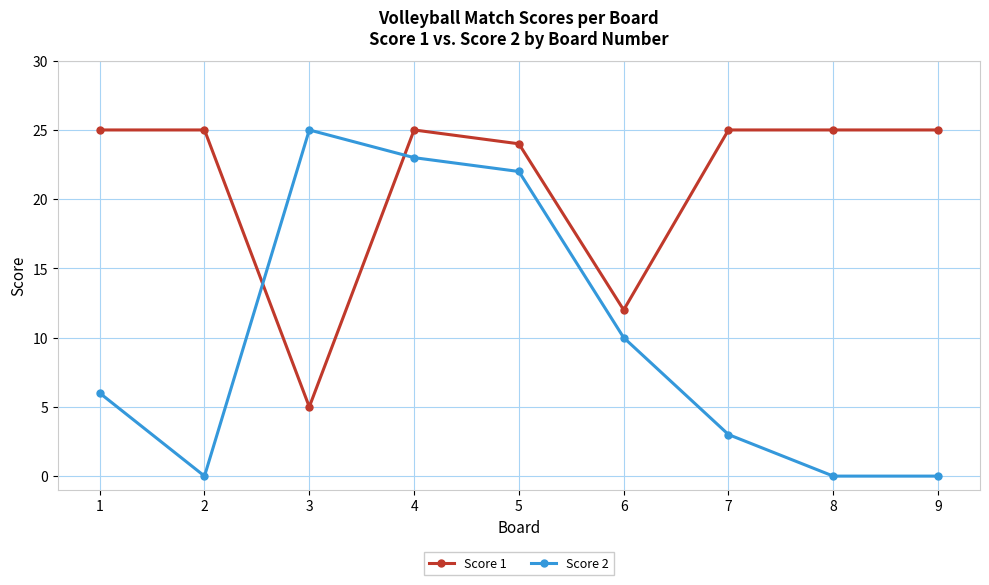

The value of Score 2 at 9 is 0. True or false?

True